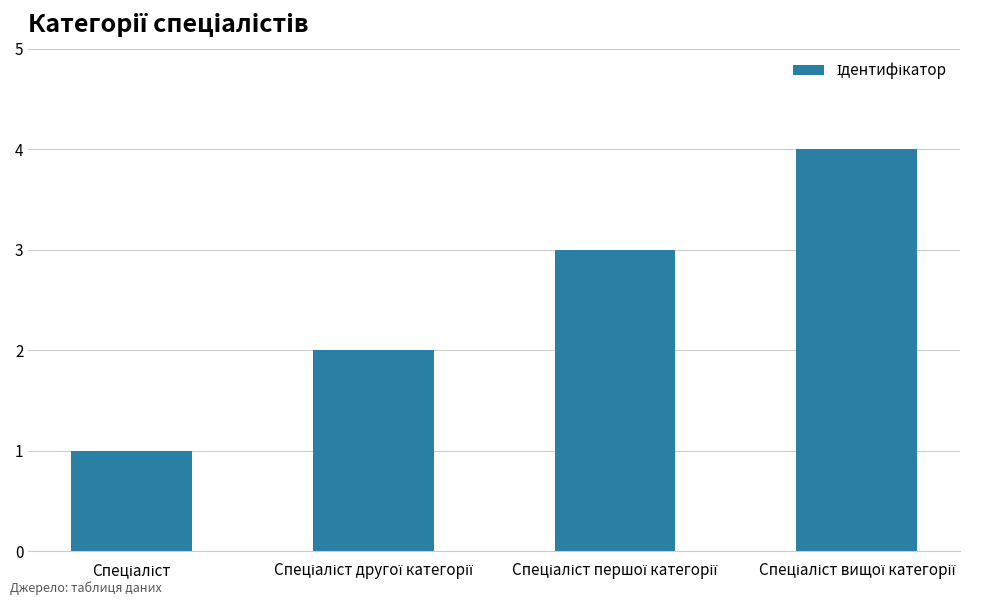

What is the greatest value displayed?

4